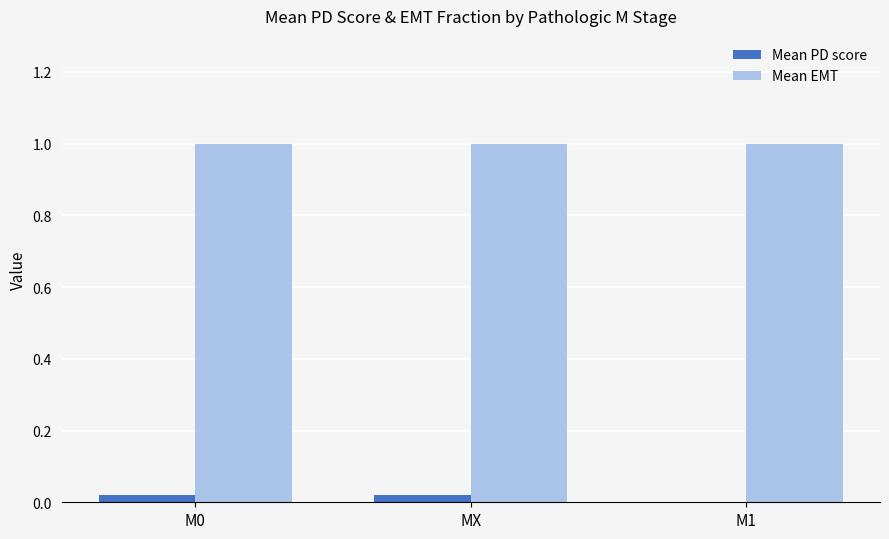

What is the greatest value displayed?

1.0